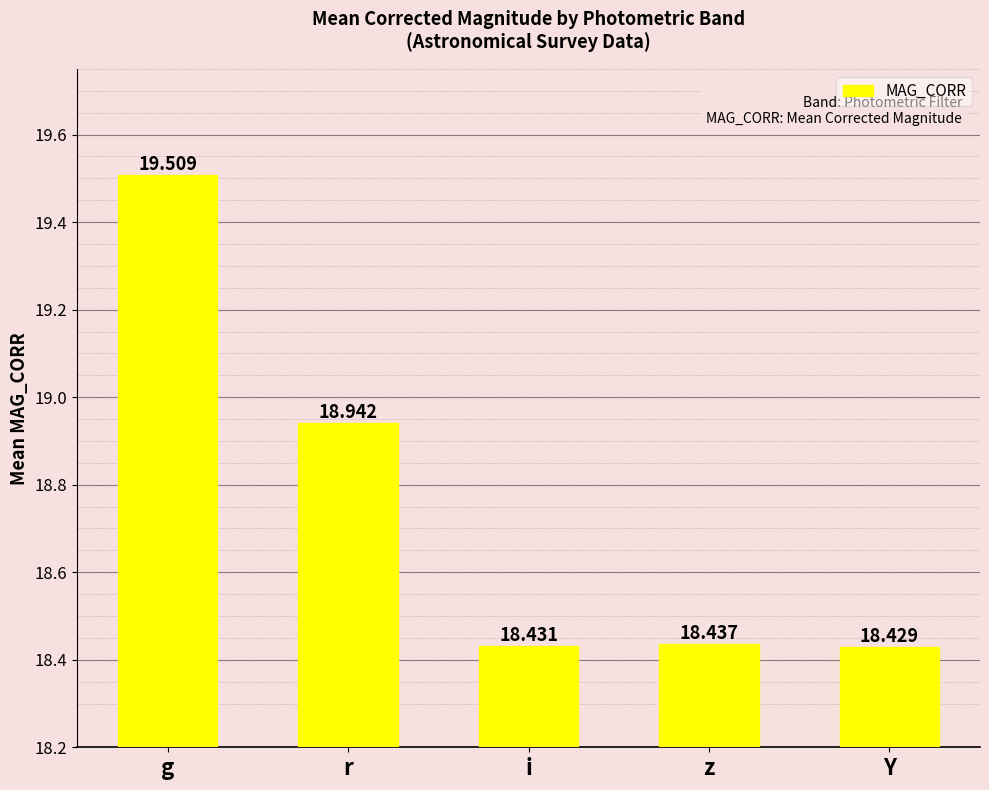

What is the change in value from g to r?

-0.6